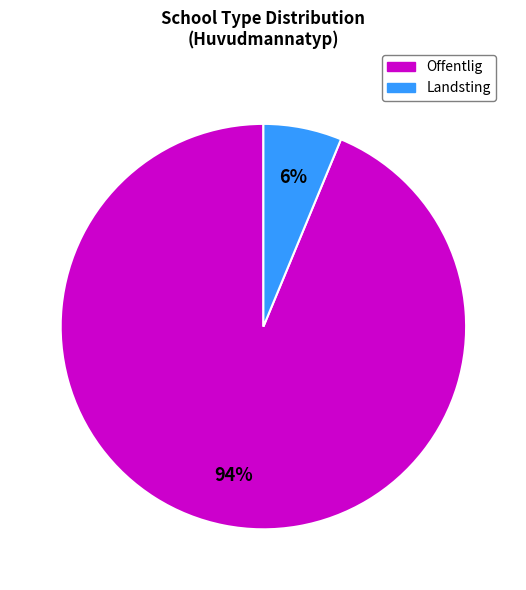

Which slice is the largest?

Offentlig